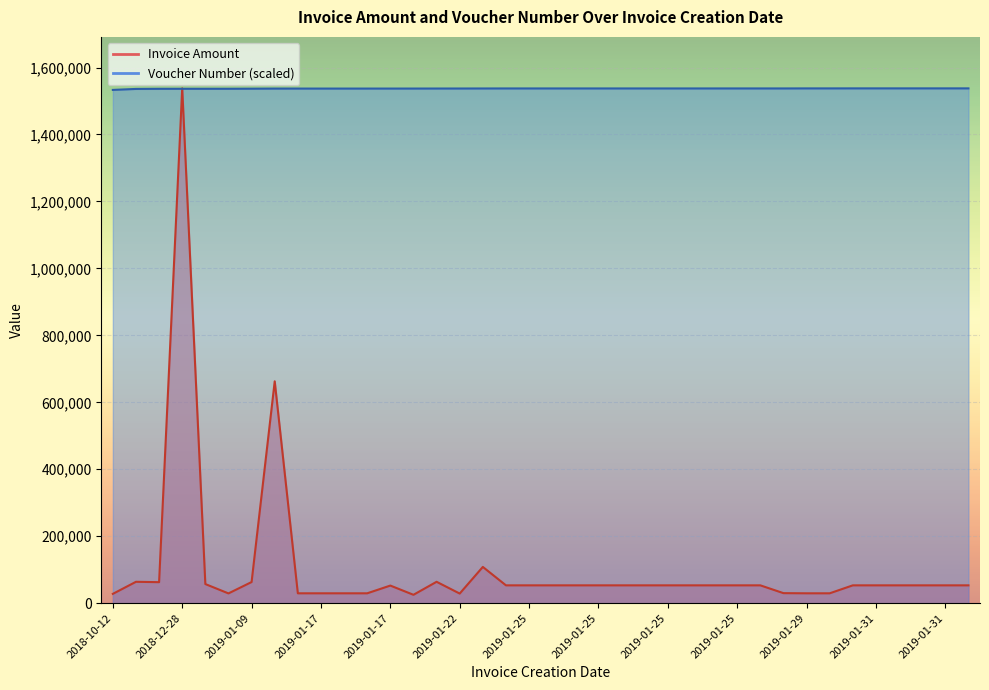

What is the label of the 3rd point from the right?

2019-01-31